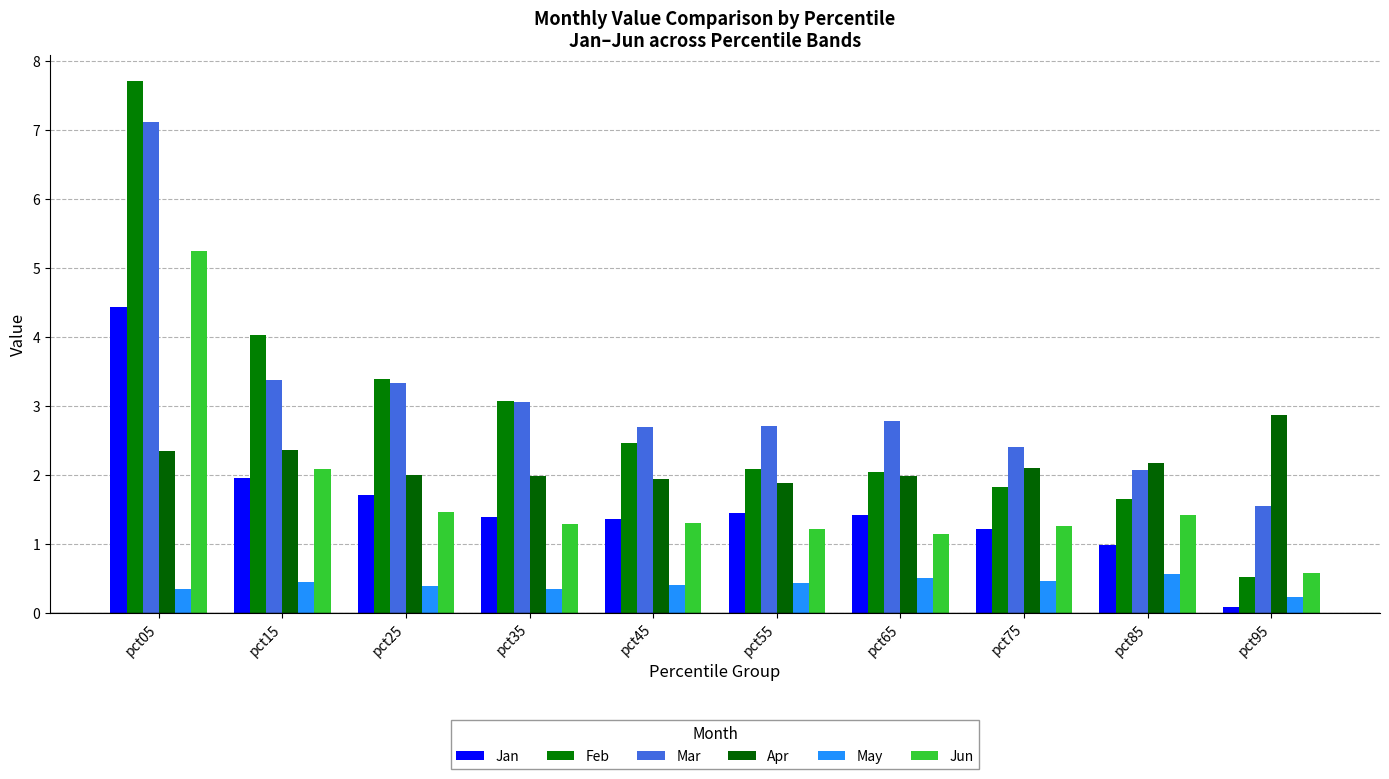

What is the difference between the highest and lowest values at pct35?

2.7